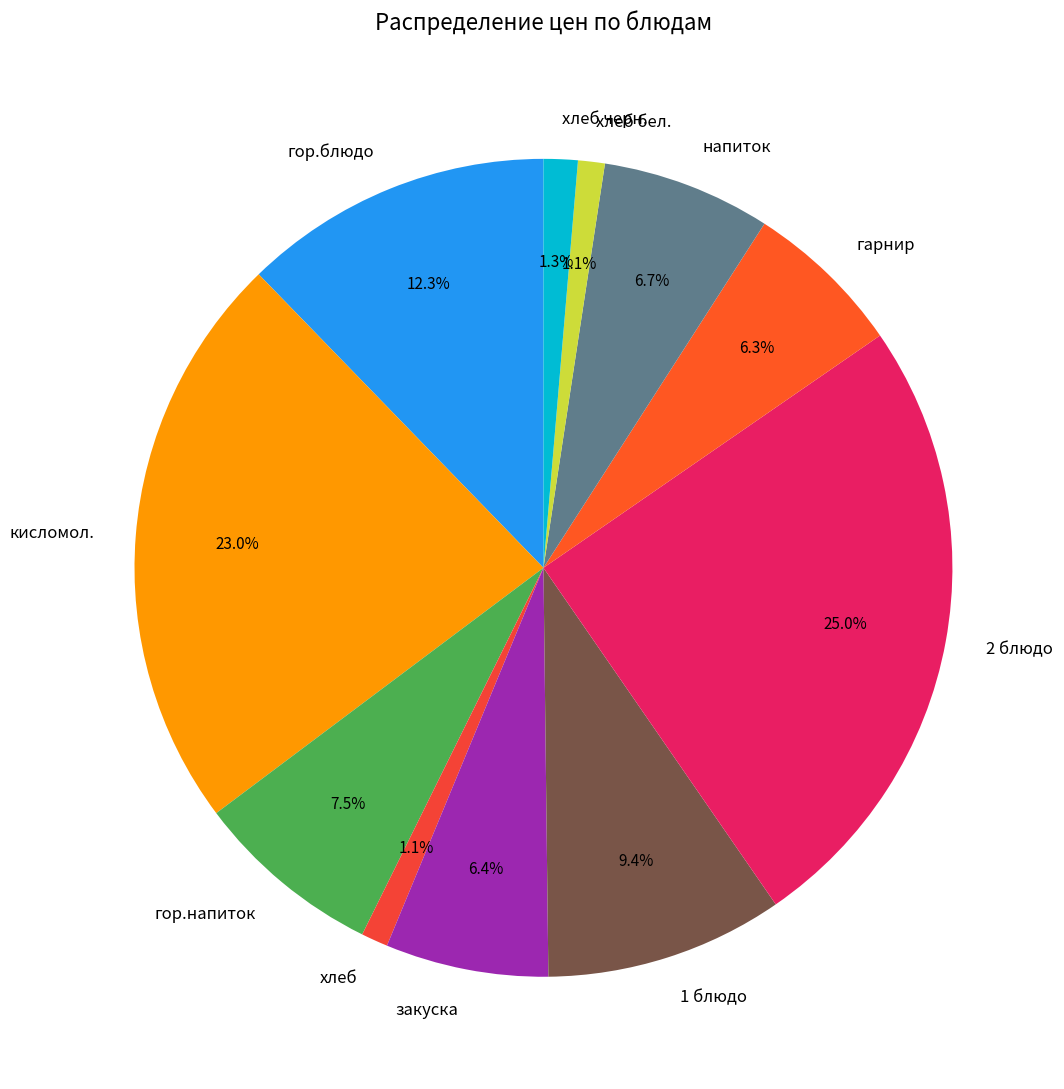

What percentage is the кисломол. slice, to the nearest percent?

23%